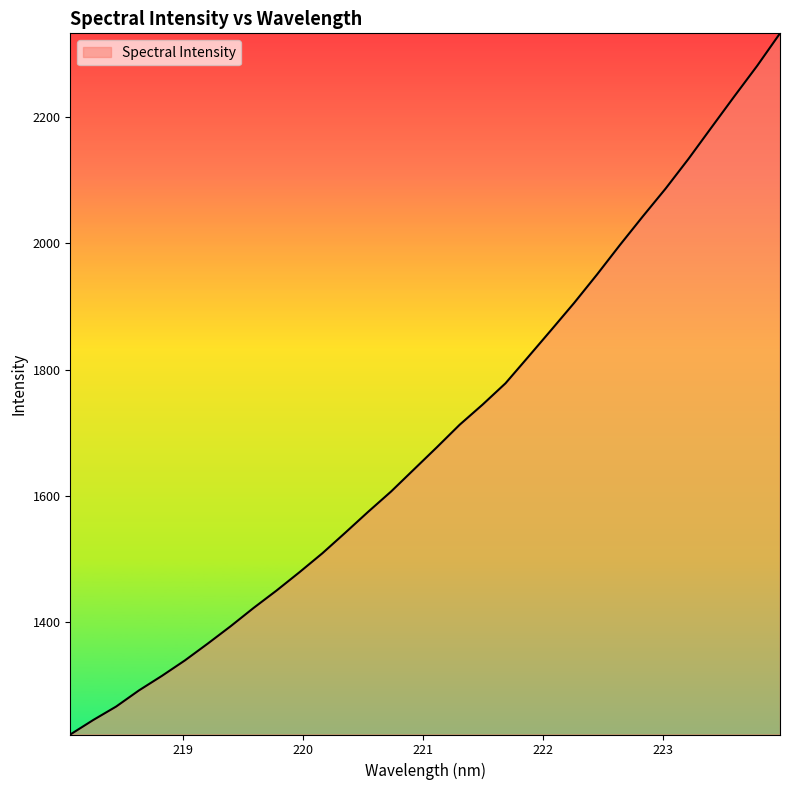

What is the sum of all values?

54413.0